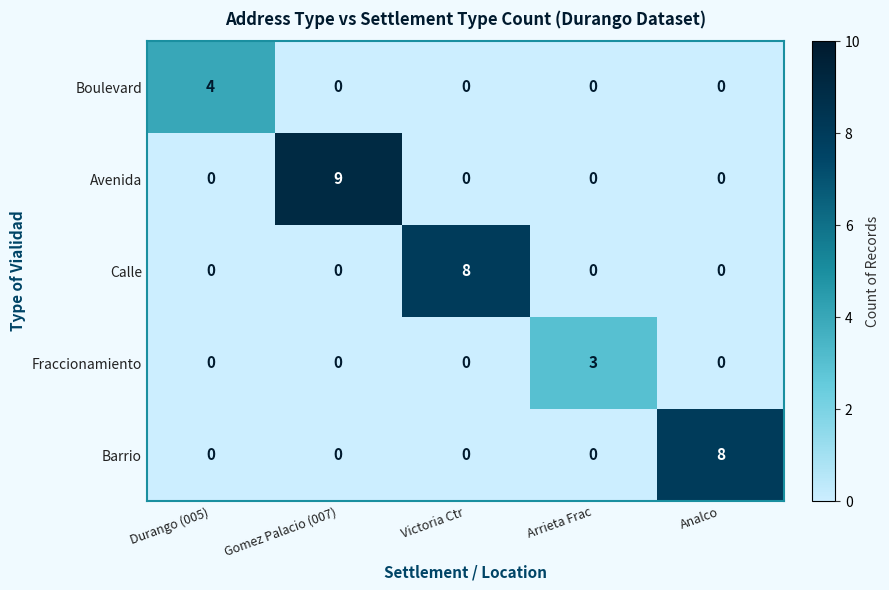

Count the number of data series in this chart.

5